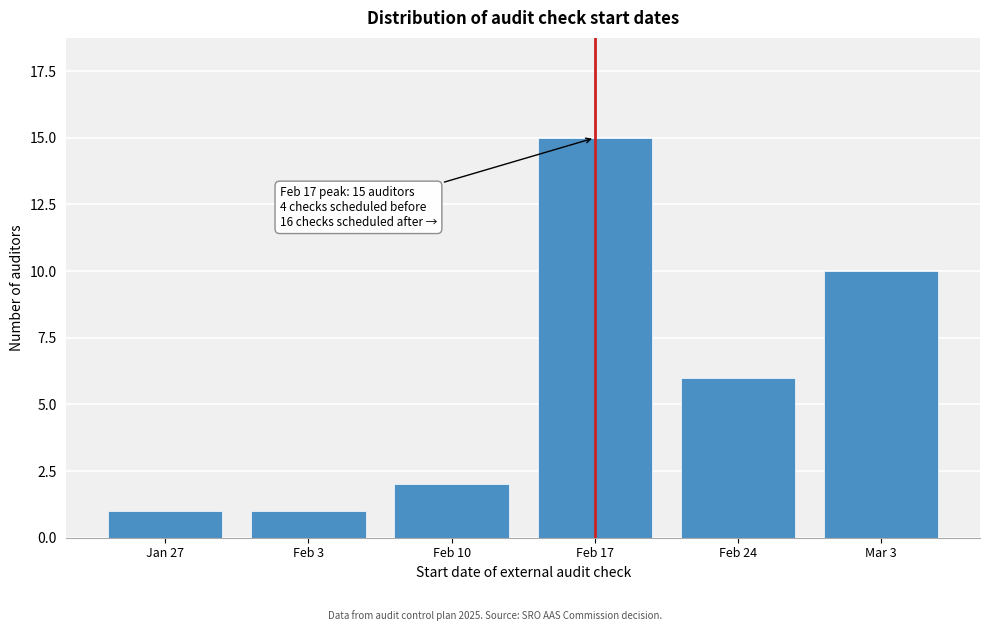

Reading left to right, what are all the values shown in this chart?

1	1	2	15	6	10